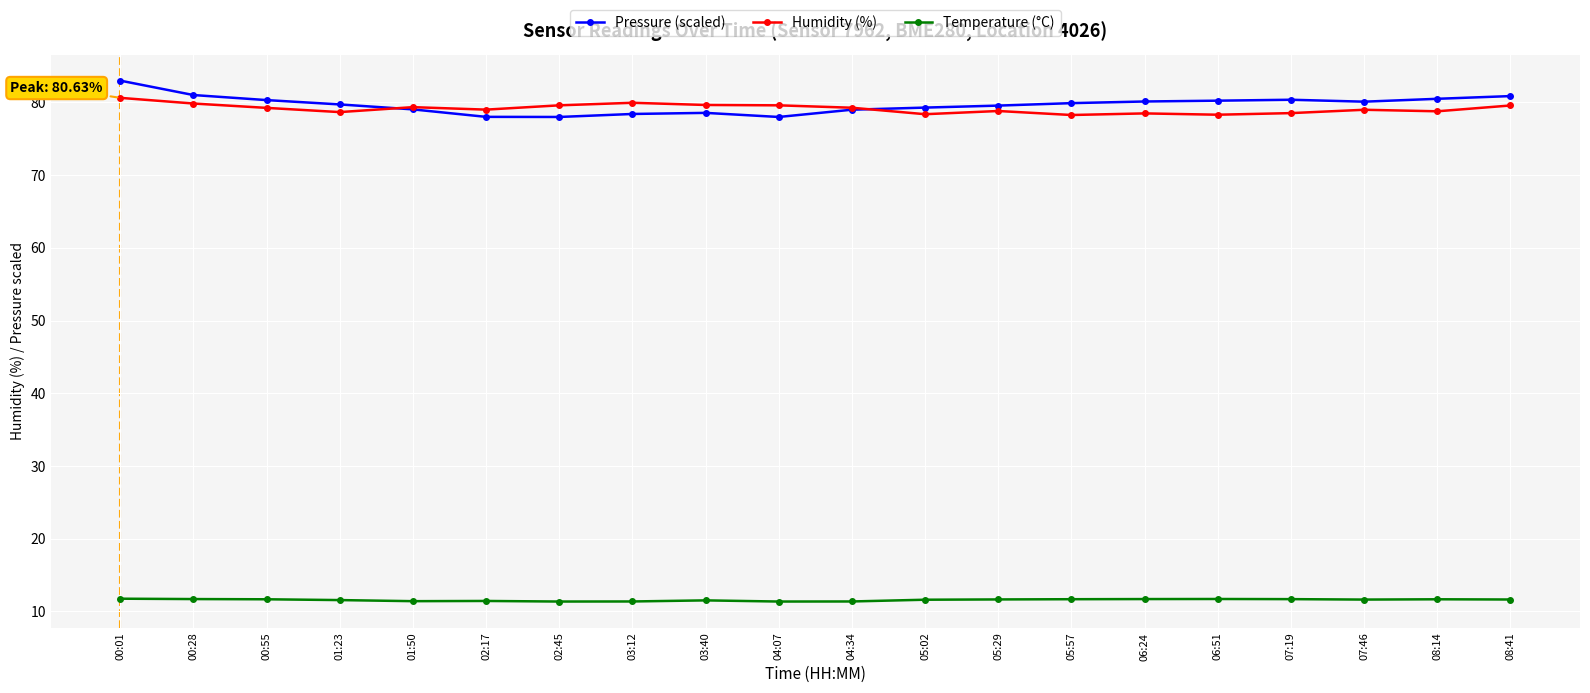

What is the difference between the highest and lowest values at 03:12?

68.6